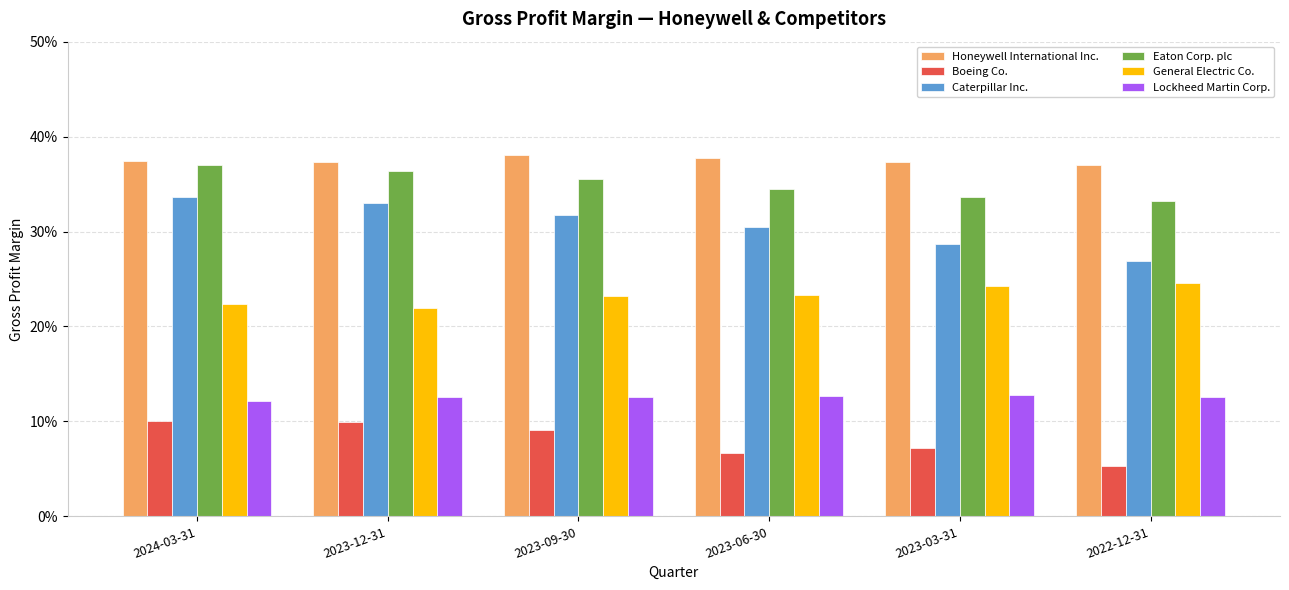

Read the Caterpillar Inc. value at 2023-09-30.

0.3